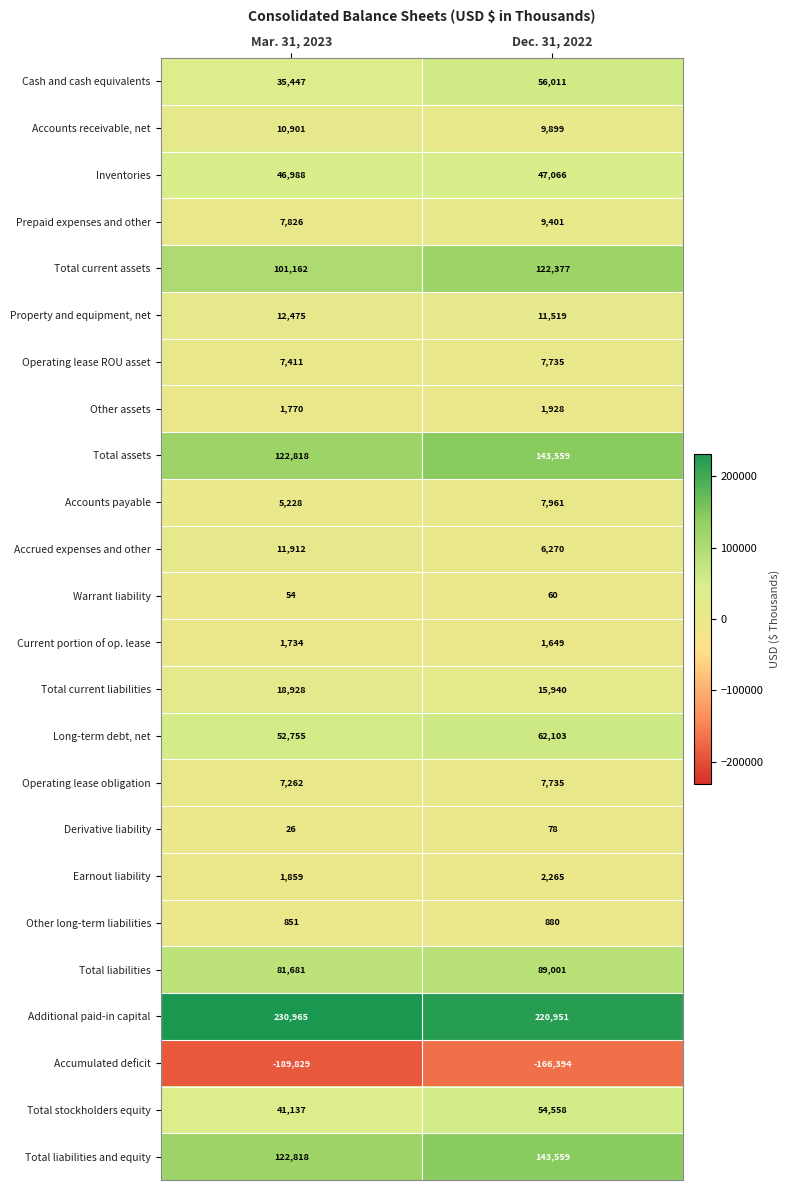

Which label corresponds to the largest value in the chart?

Mar. 31, 2023